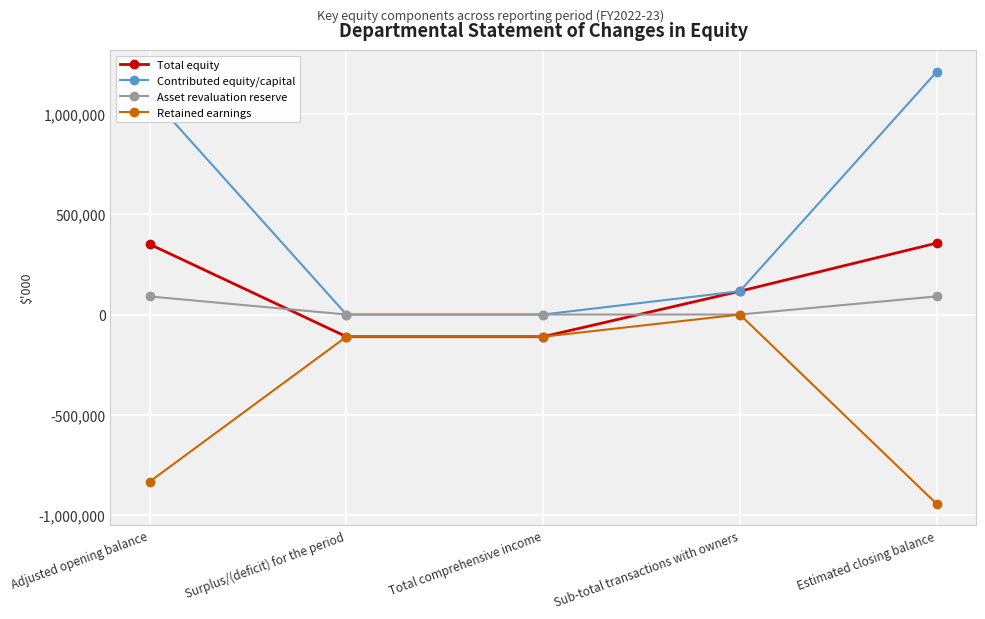

The Contributed equity/capital series shows 1095003 at Adjusted opening balance. True or false?

True